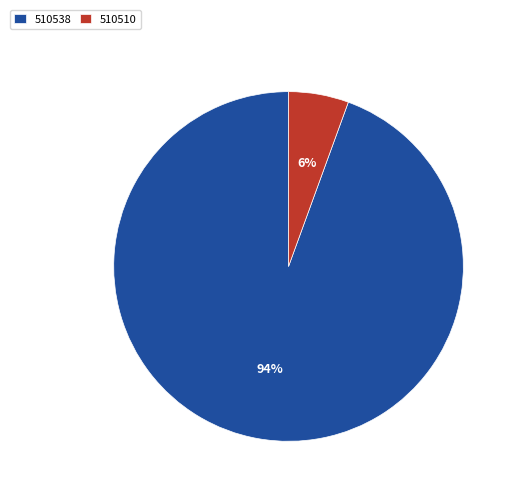

What is the largest slice in the pie chart?

510538